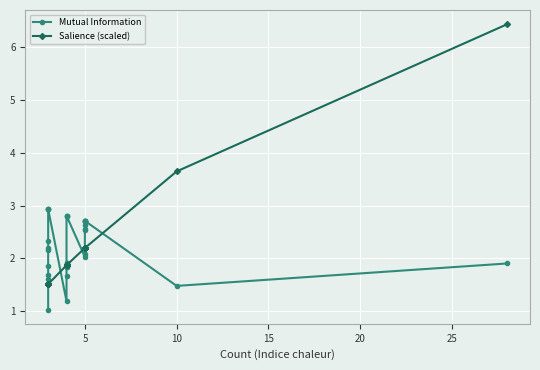

What is the difference between the highest and lowest values at 9?

1.4